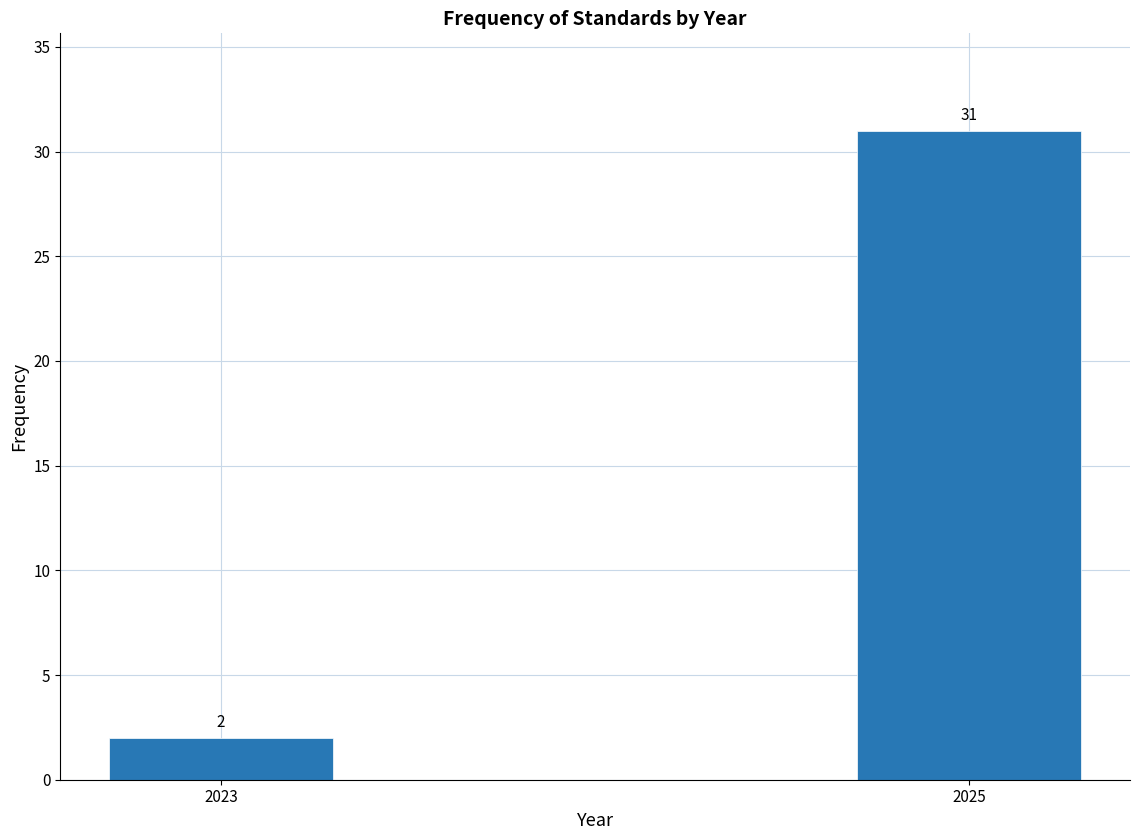

Reading left to right, transcribe all the data shown in this chart.

2	31